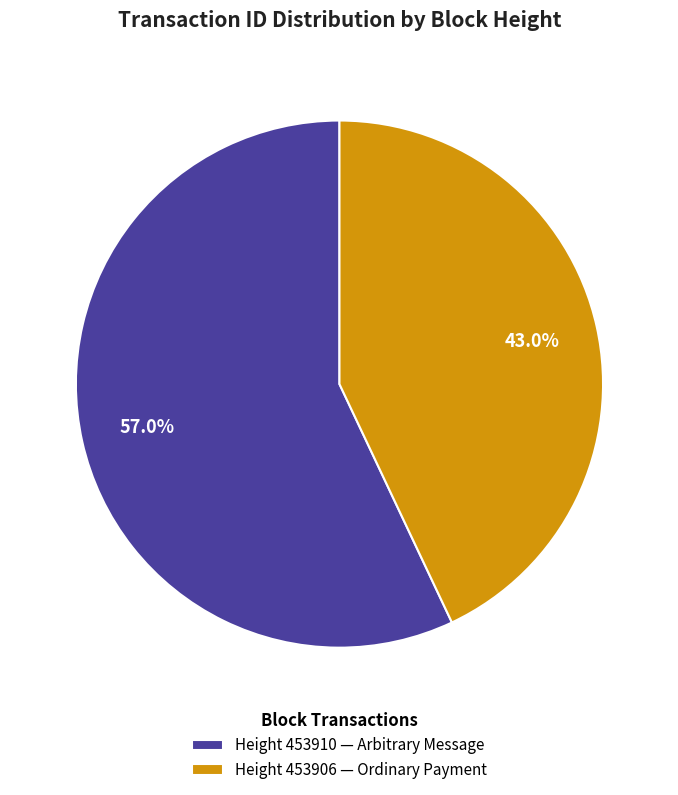

How many slices are in this pie chart?

2